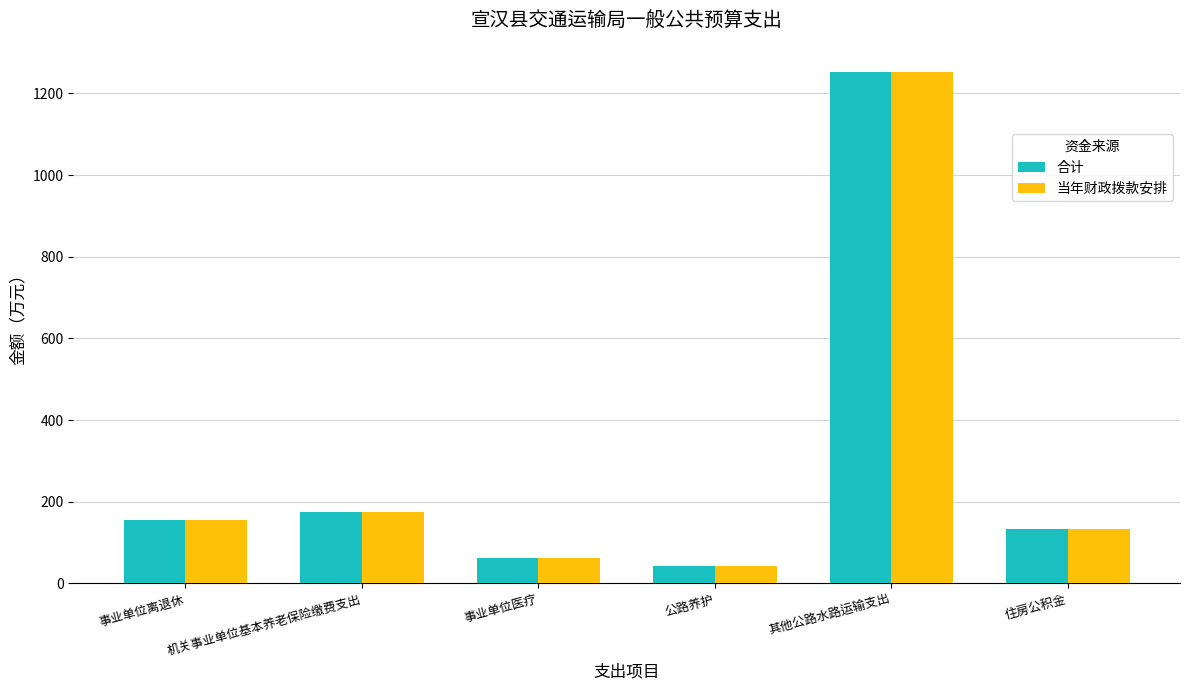

True or false: 合计 has a value of 218.6 at 事业单位离退休.

False